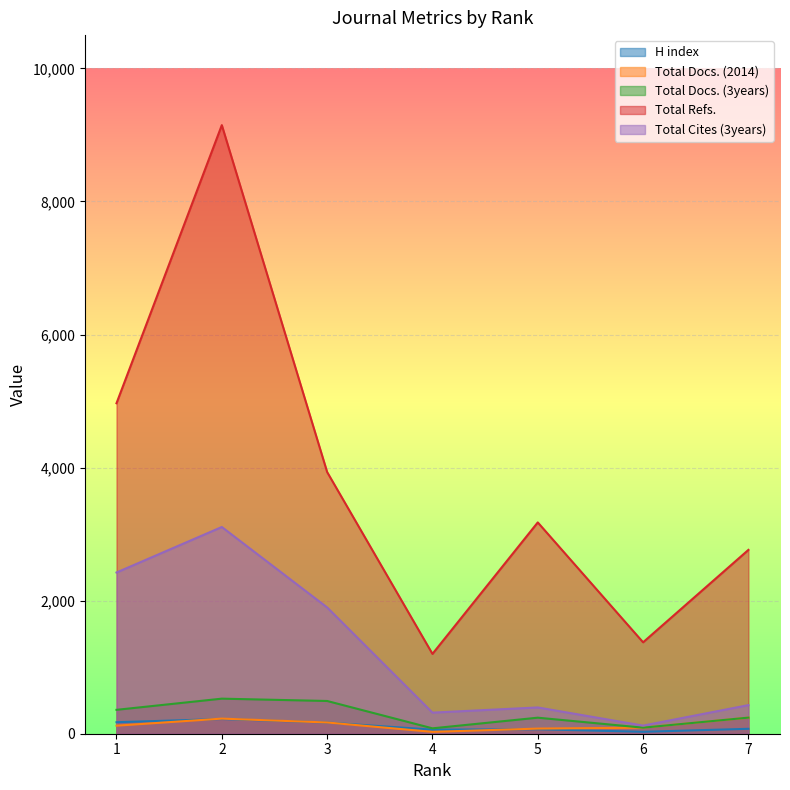

True or false: Total Docs. (2014) and Total Cites (3years) intersect in this chart.

False